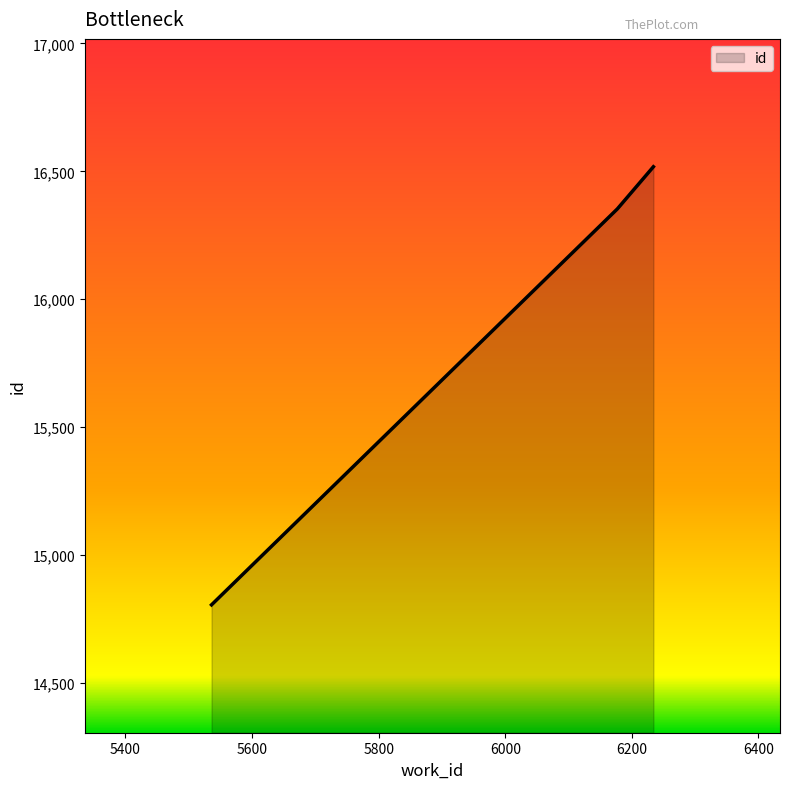

What is the sum of all values?

47676